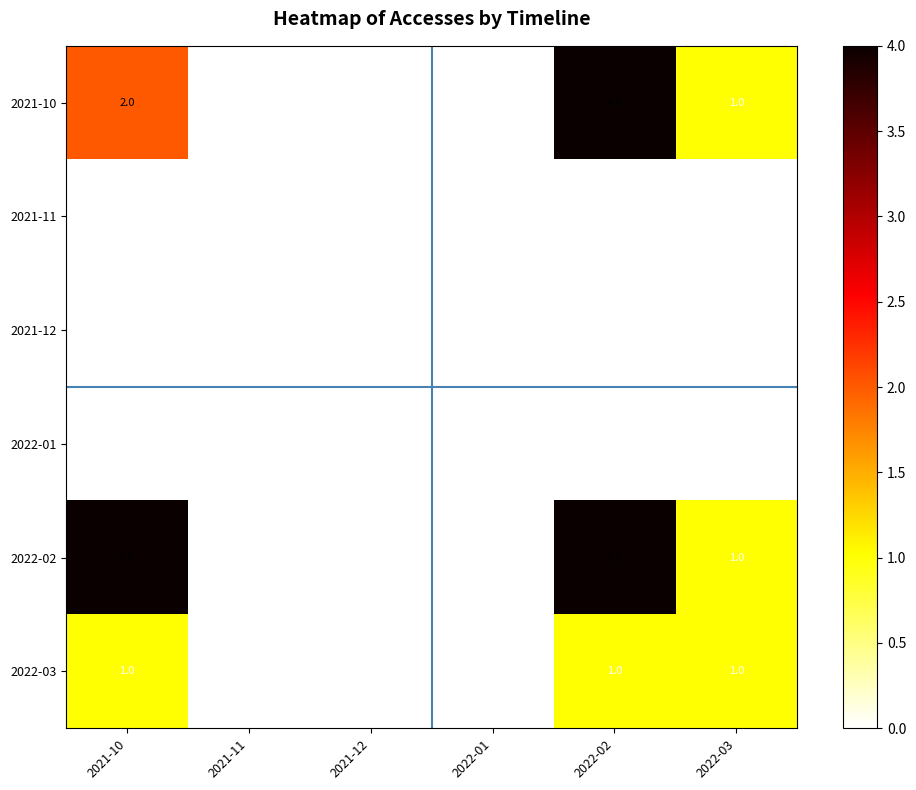

At which category is the sum across all series the highest?

2022-02